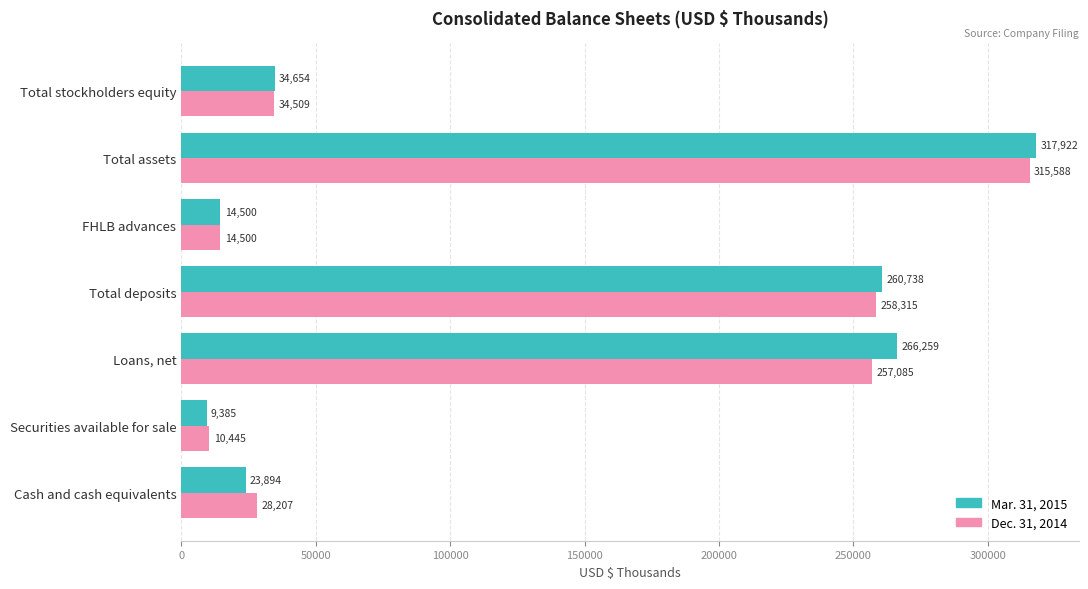

What is the maximum value shown in the chart?

317922